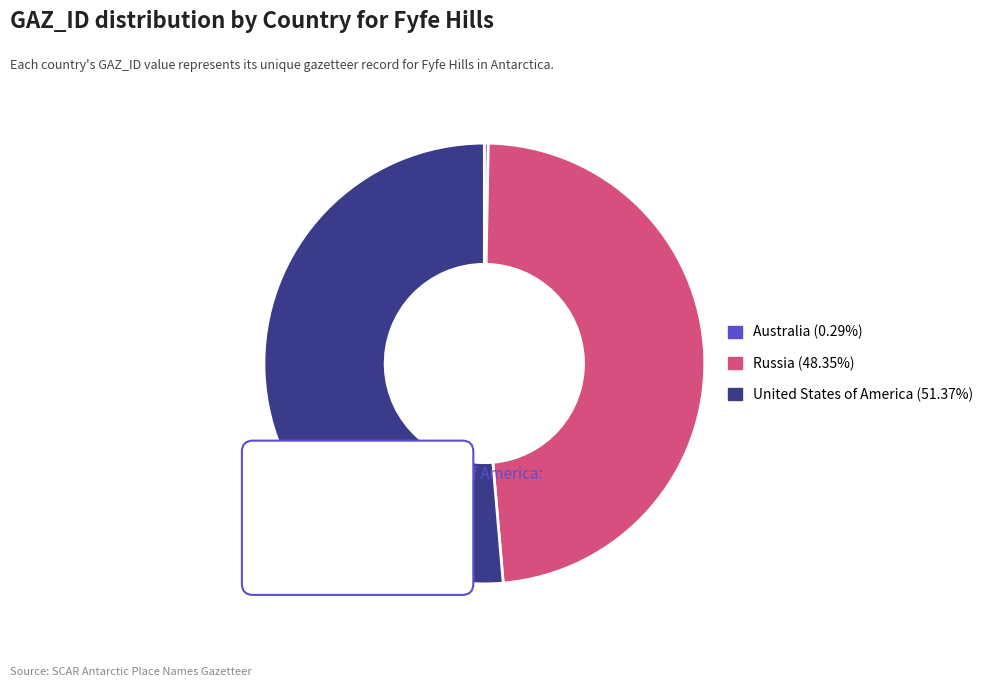

Is it true that Russia is 48% of the pie?

True